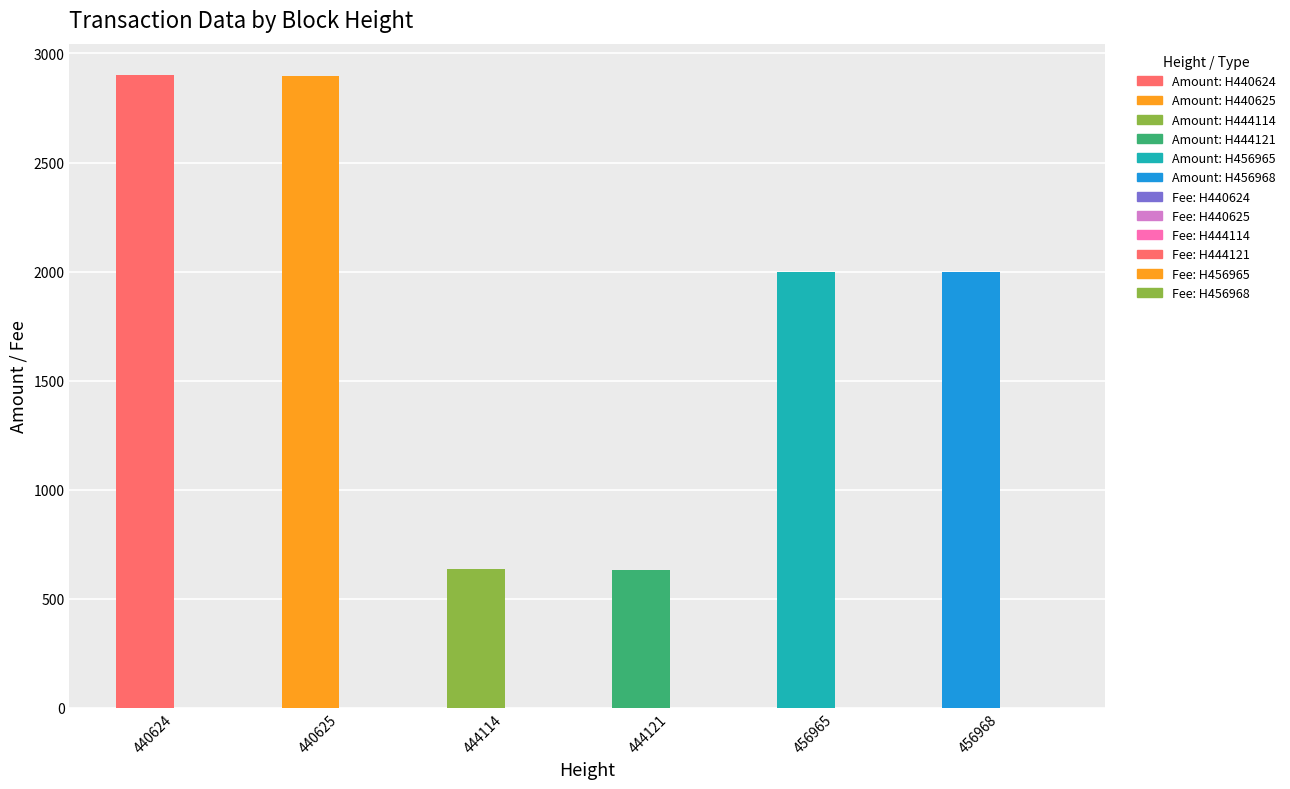

What is the sum of the Amount values at 456965 and 444121?

2634